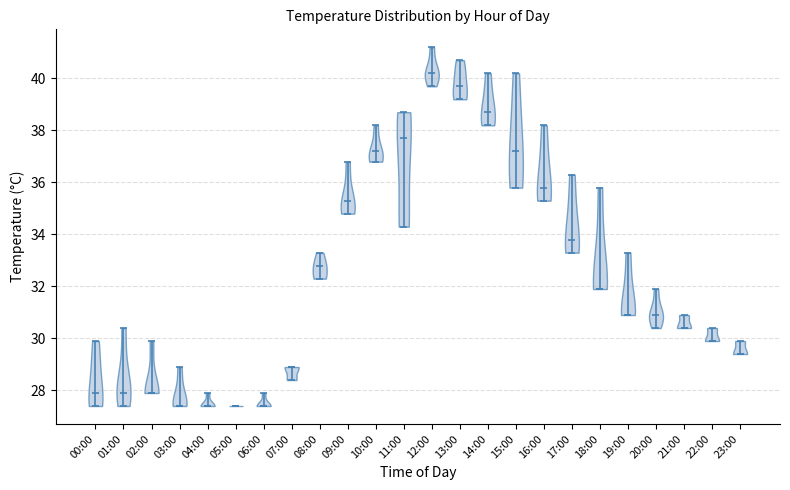

Reading left to right, read every violin against the y-axis: where its median line is, and the lowest and highest points it reaches. The values are not printed on the chart, so give them approximately, as read against the axis.

00:00: median line 28.0, lowest point 27.4, highest point 30.0
01:00: median line 28.0, lowest point 27.4, highest point 30.4
02:00: median line 28.0, lowest point 28.0, highest point 30.0
03:00: median line 27.4, lowest point 27.4, highest point 29.0
04:00: median line 27.4, lowest point 27.4, highest point 28.0
05:00: median line 27.4, lowest point 27.4, highest point 27.4
06:00: median line 27.4, lowest point 27.4, highest point 28.0
07:00: median line 29.0, lowest point 28.4, highest point 29.0
08:00: median line 32.8, lowest point 32.4, highest point 33.4
09:00: median line 35.4, lowest point 34.8, highest point 36.8
10:00: median line 37.2, lowest point 36.8, highest point 38.2
11:00: median line 37.8, lowest point 34.4, highest point 38.8
12:00: median line 40.2, lowest point 39.8, highest point 41.2
13:00: median line 39.8, lowest point 39.2, highest point 40.8
14:00: median line 38.8, lowest point 38.2, highest point 40.2
15:00: median line 37.2, lowest point 35.8, highest point 40.2
16:00: median line 35.8, lowest point 35.4, highest point 38.2
17:00: median line 33.8, lowest point 33.4, highest point 36.4
18:00: median line 32.0, lowest point 32.0, highest point 35.8
19:00: median line 31.0, lowest point 31.0, highest point 33.4
20:00: median line 31.0, lowest point 30.4, highest point 32.0
21:00: median line 30.4, lowest point 30.4, highest point 31.0
22:00: median line 30.0, lowest point 30.0, highest point 30.4
23:00: median line 29.4, lowest point 29.4, highest point 30.0